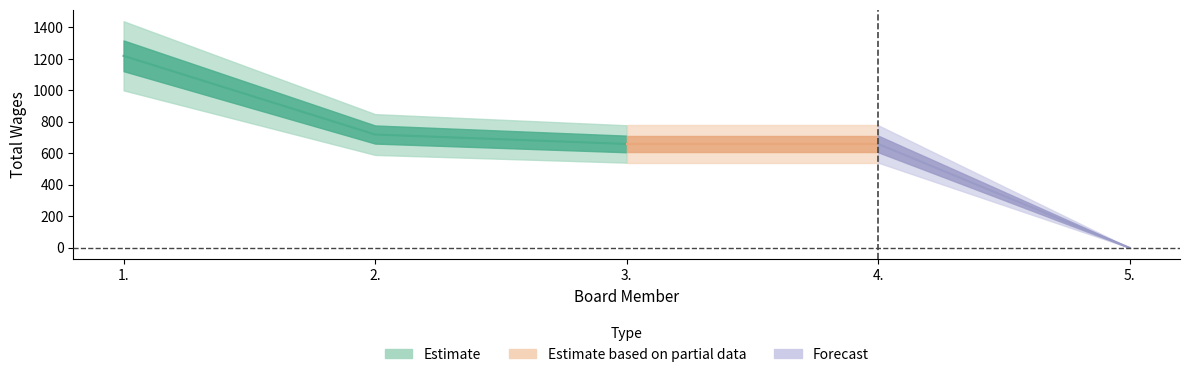

What is the maximum value shown in the chart?

1220